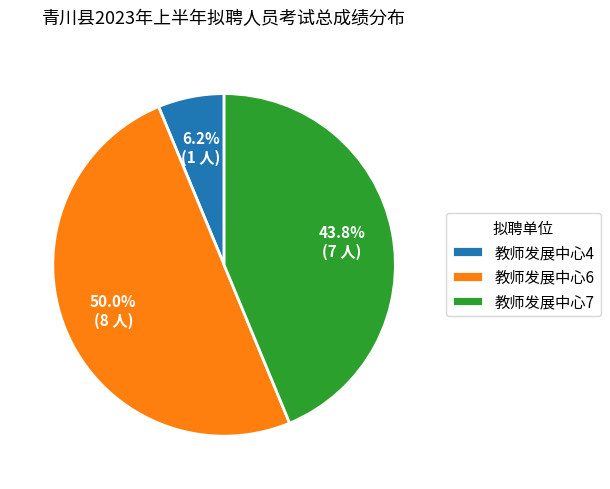

Combined, do 教师发展中心6 and 教师发展中心7 account for over 50%?

Yes